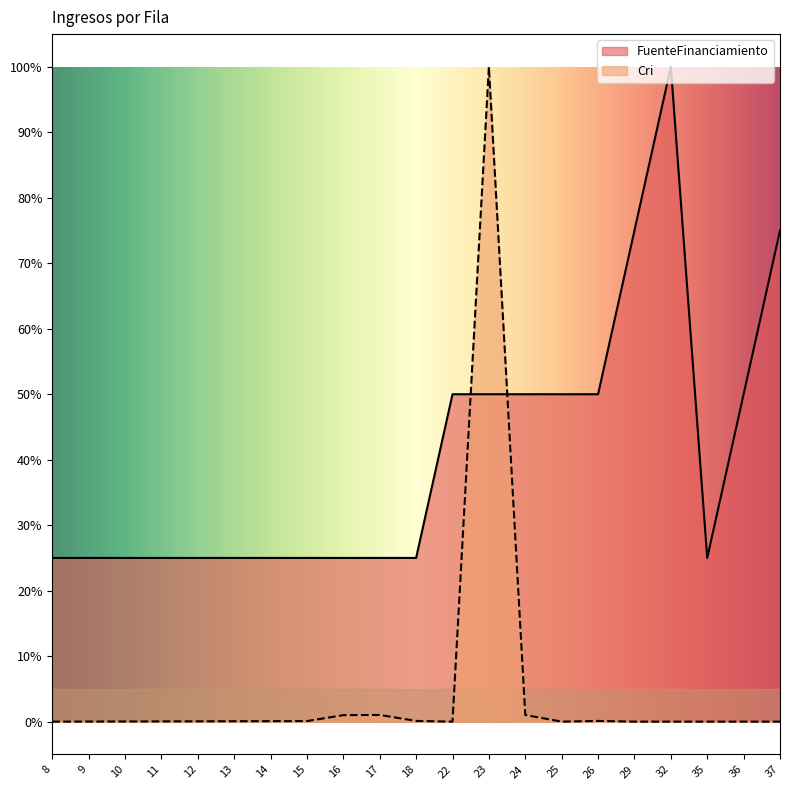

Is the value of Cri at 9 greater than the value of FuenteFinanciamiento at 16?

No